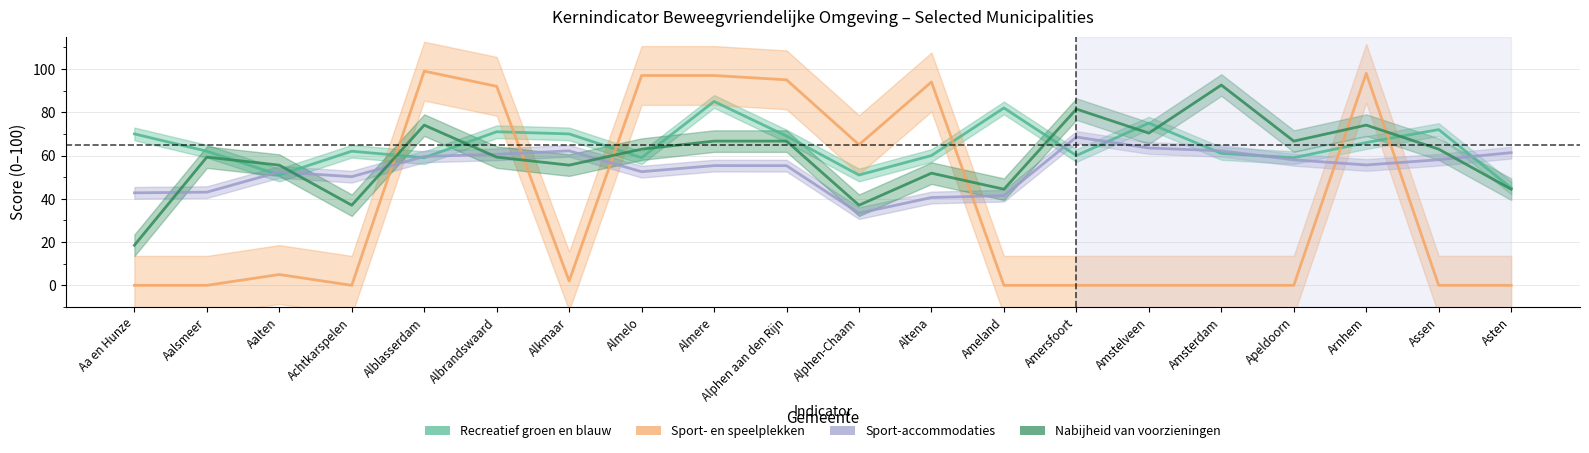

True or false: Sport-accommodaties has a value of 43.1 at Aalsmeer.

True